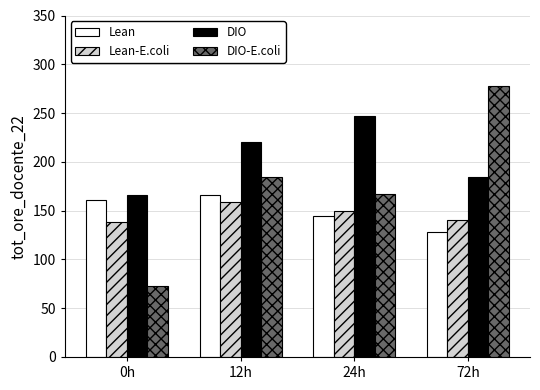

What is the label of the 1st bar from the right?

72h